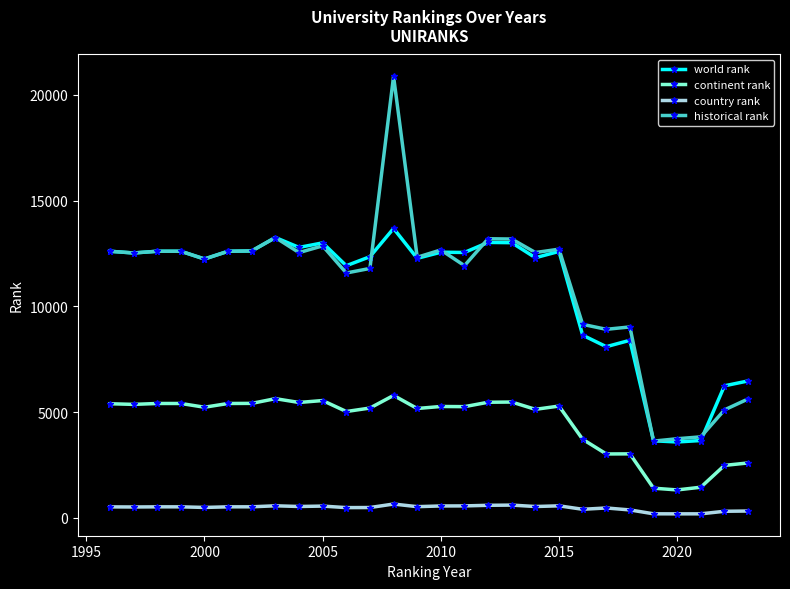

What are all the series names shown in the legend?

world rank, continent rank, country rank, historical rank